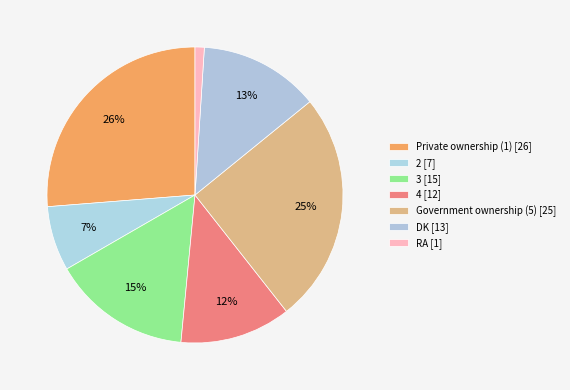

Count the number of slices in the pie.

7